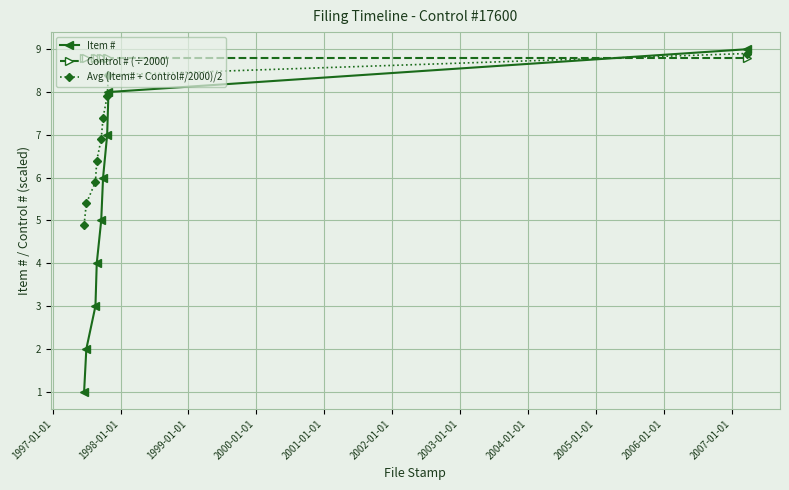

Which series has the largest total across all categories?

Control # (÷2000)